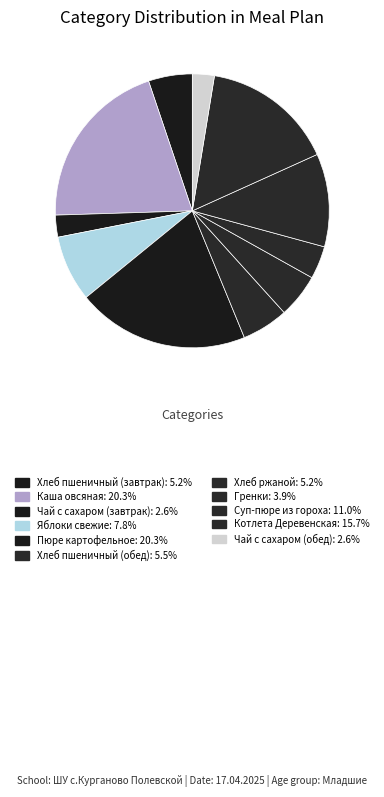

Approximately how many times larger is the value at Пюре картофельное compared to Яблоки свежие?

2.6